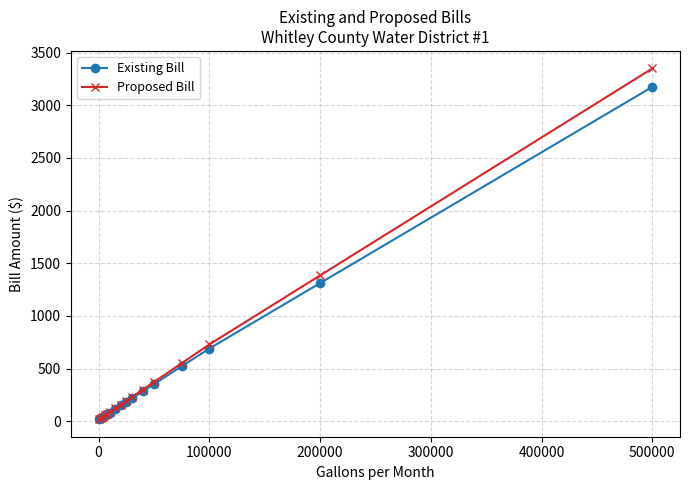

Which series has the widest spread of values?

Proposed Bill